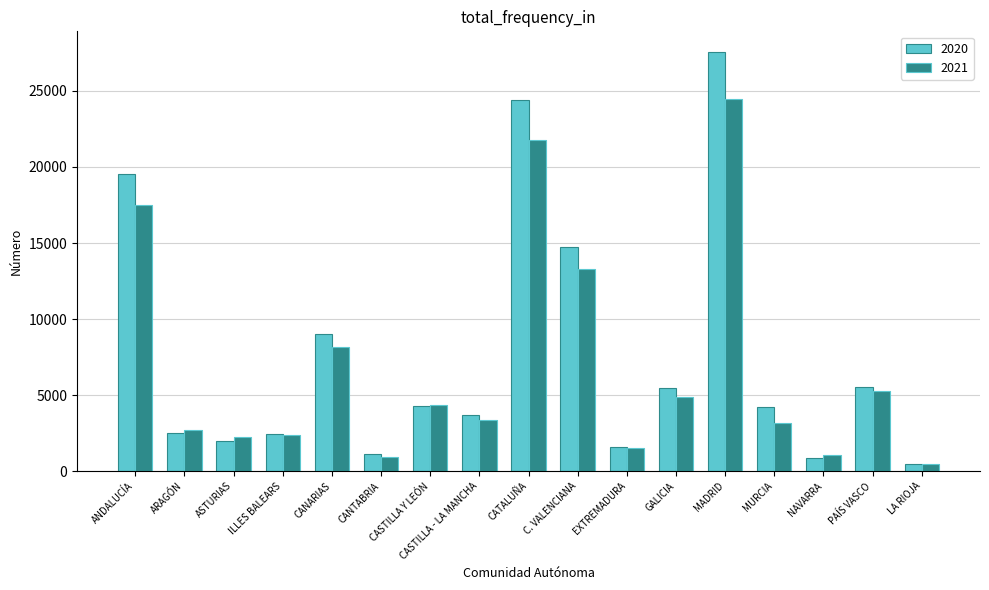

The 2021 series shows 3254 at ASTURIAS. True or false?

False